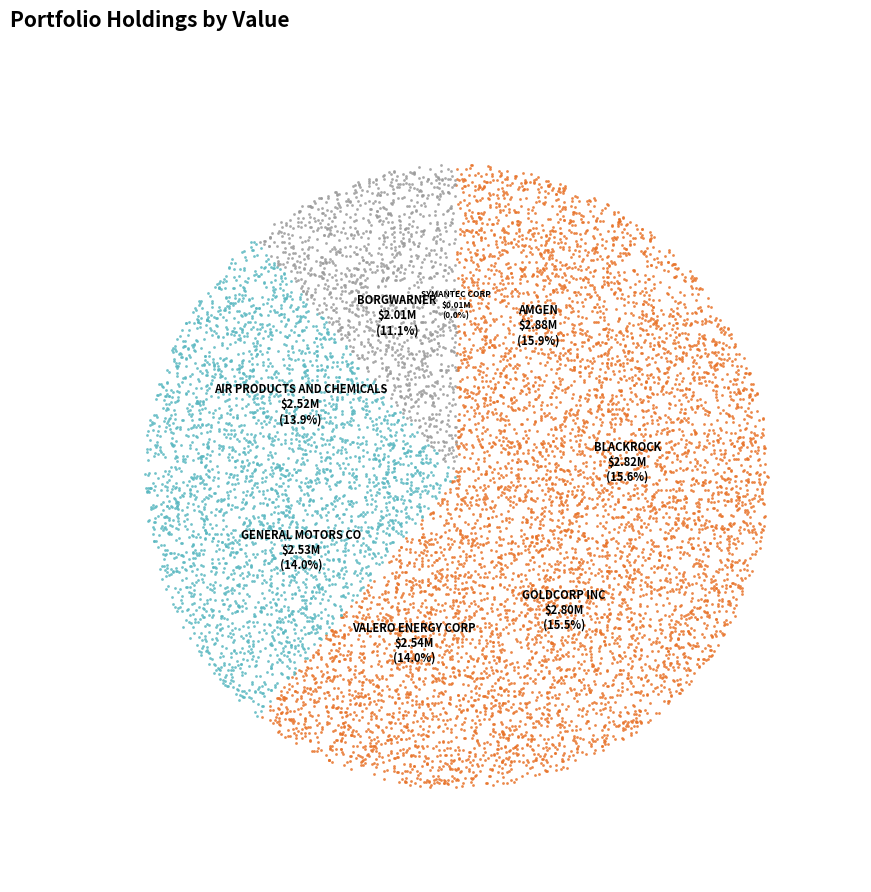

The AIR PRODUCTS AND CHEMICALS, INC slice represents 14% of the pie. True or false?

True